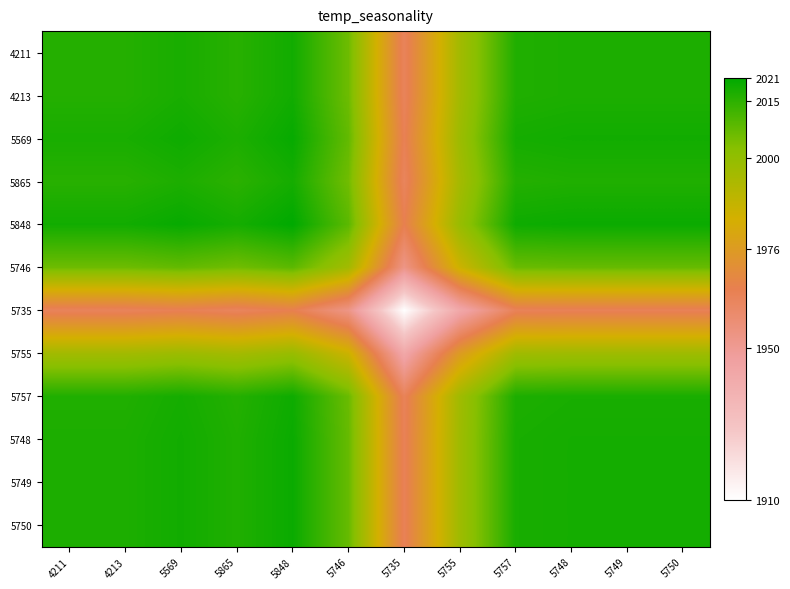

Reading left to right, extract all data points from this chart.

4211: 4211=2016.0	4213=2016.0	5569=2017.5	5865=2015.5	5848=2018.5	5746=2006.0	5735=1963.0	5755=1996.0	5757=2016.5	5748=2017.0	5749=2017.0	5750=2017.0
4213: 4211=2016.0	4213=2016.0	5569=2017.5	5865=2015.5	5848=2018.5	5746=2006.0	5735=1963.0	5755=1996.0	5757=2016.5	5748=2017.0	5749=2017.0	5750=2017.0
5569: 4211=2017.5	4213=2017.5	5569=2019.0	5865=2017.0	5848=2020.0	5746=2007.5	5735=1964.5	5755=1997.5	5757=2018.0	5748=2018.5	5749=2018.5	5750=2018.5
5865: 4211=2015.5	4213=2015.5	5569=2017.0	5865=2015.0	5848=2018.0	5746=2005.5	5735=1962.5	5755=1995.5	5757=2016.0	5748=2016.5	5749=2016.5	5750=2016.5
5848: 4211=2018.5	4213=2018.5	5569=2020.0	5865=2018.0	5848=2021.0	5746=2008.5	5735=1965.5	5755=1998.5	5757=2019.0	5748=2019.5	5749=2019.5	5750=2019.5
5746: 4211=2006.0	4213=2006.0	5569=2007.5	5865=2005.5	5848=2008.5	5746=1996.0	5735=1953.0	5755=1986.0	5757=2006.5	5748=2007.0	5749=2007.0	5750=2007.0
5735: 4211=1963.0	4213=1963.0	5569=1964.5	5865=1962.5	5848=1965.5	5746=1953.0	5735=1910.0	5755=1943.0	5757=1963.5	5748=1964.0	5749=1964.0	5750=1964.0
5755: 4211=1996.0	4213=1996.0	5569=1997.5	5865=1995.5	5848=1998.5	5746=1986.0	5735=1943.0	5755=1976.0	5757=1996.5	5748=1997.0	5749=1997.0	5750=1997.0
5757: 4211=2016.5	4213=2016.5	5569=2018.0	5865=2016.0	5848=2019.0	5746=2006.5	5735=1963.5	5755=1996.5	5757=2017.0	5748=2017.5	5749=2017.5	5750=2017.5
5748: 4211=2017.0	4213=2017.0	5569=2018.5	5865=2016.5	5848=2019.5	5746=2007.0	5735=1964.0	5755=1997.0	5757=2017.5	5748=2018.0	5749=2018.0	5750=2018.0
5749: 4211=2017.0	4213=2017.0	5569=2018.5	5865=2016.5	5848=2019.5	5746=2007.0	5735=1964.0	5755=1997.0	5757=2017.5	5748=2018.0	5749=2018.0	5750=2018.0
5750: 4211=2017.0	4213=2017.0	5569=2018.5	5865=2016.5	5848=2019.5	5746=2007.0	5735=1964.0	5755=1997.0	5757=2017.5	5748=2018.0	5749=2018.0	5750=2018.0